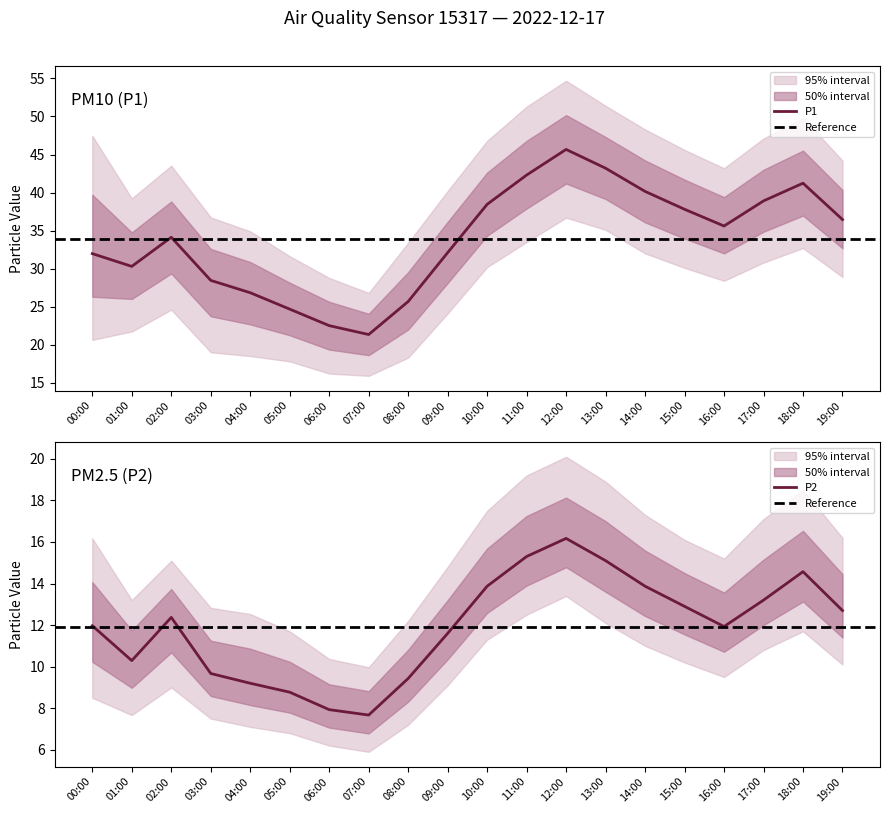

The P1 series shows 54.7 at 14:00. True or false?

False